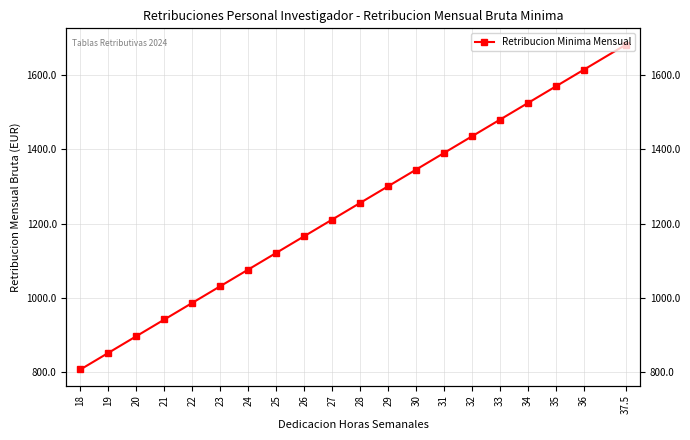

Rank the categories by value from lowest to highest.

18, 19, 20, 21, 22, 23, 24, 25, 26, 27, 28, 29, 30, 31, 32, 33, 34, 35, 36, 37.5